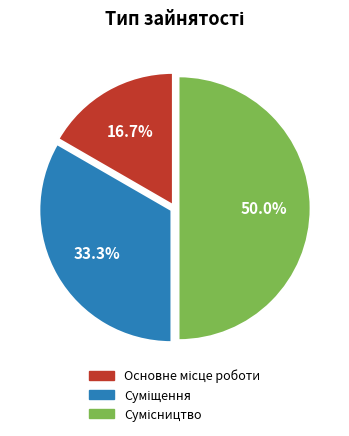

Approximately how many times larger is the value at Основне місце роботи compared to Суміщення?

0.5